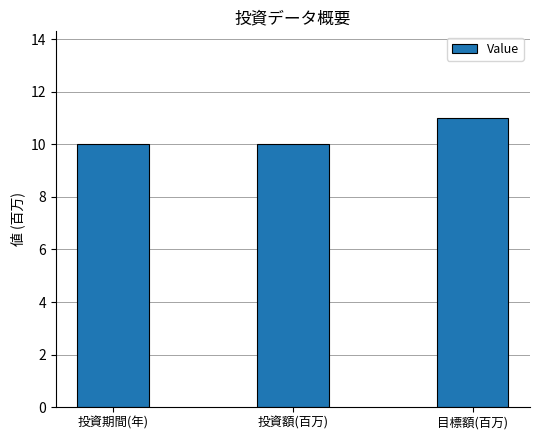

At which category does the chart reach its peak across all series?

目標額(百万)